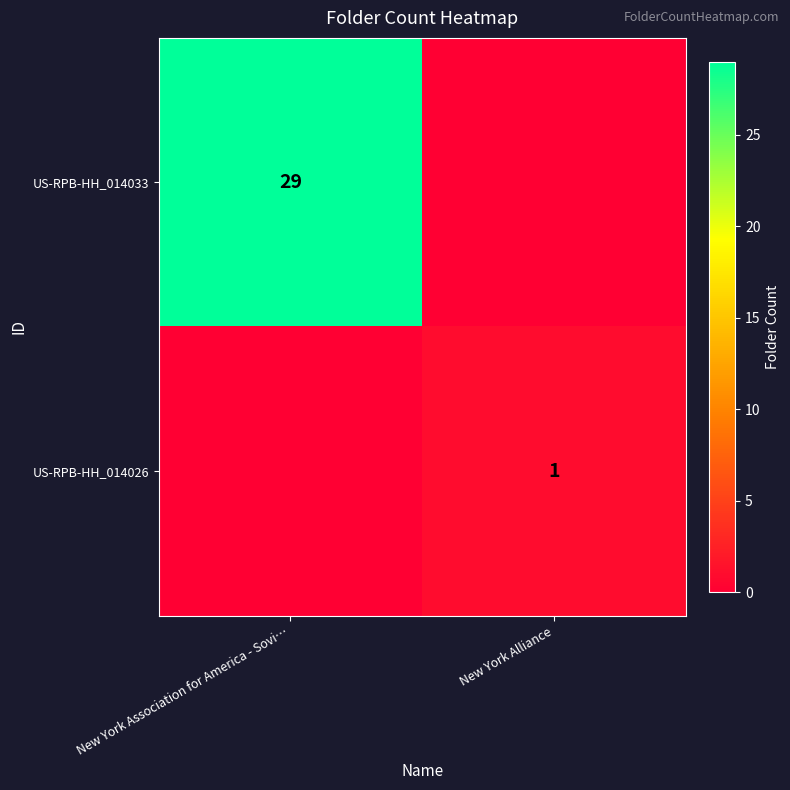

What is the sum of the row_1 values at New York Alliance and New York Association for America - Sovi…?

1